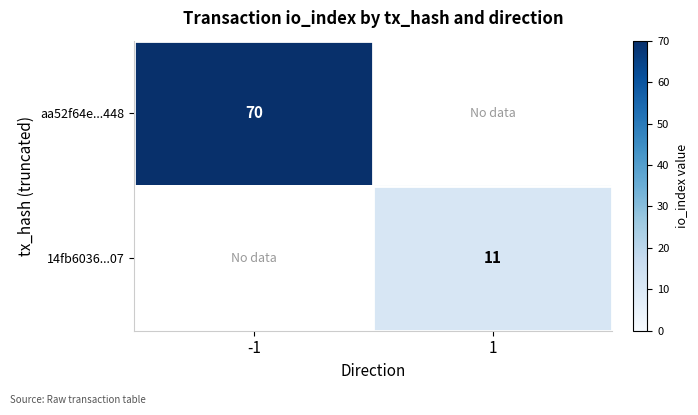

How many categories are shown in the chart?

2